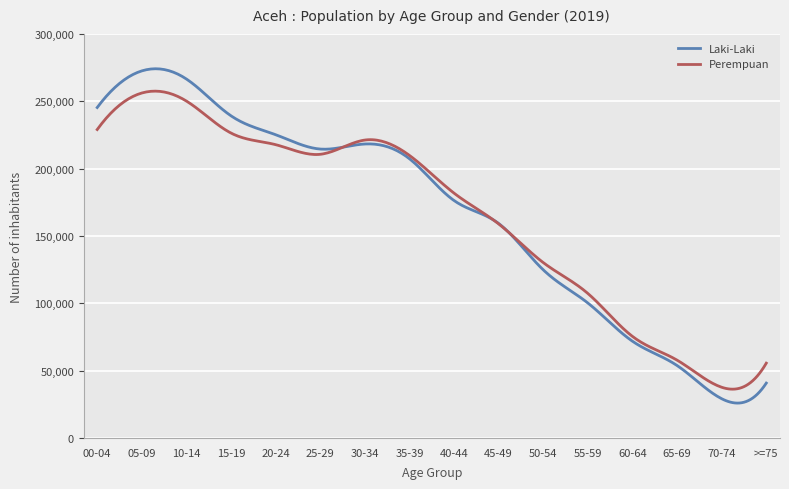

What is the sum of all Laki-Laki values?

49996605.6